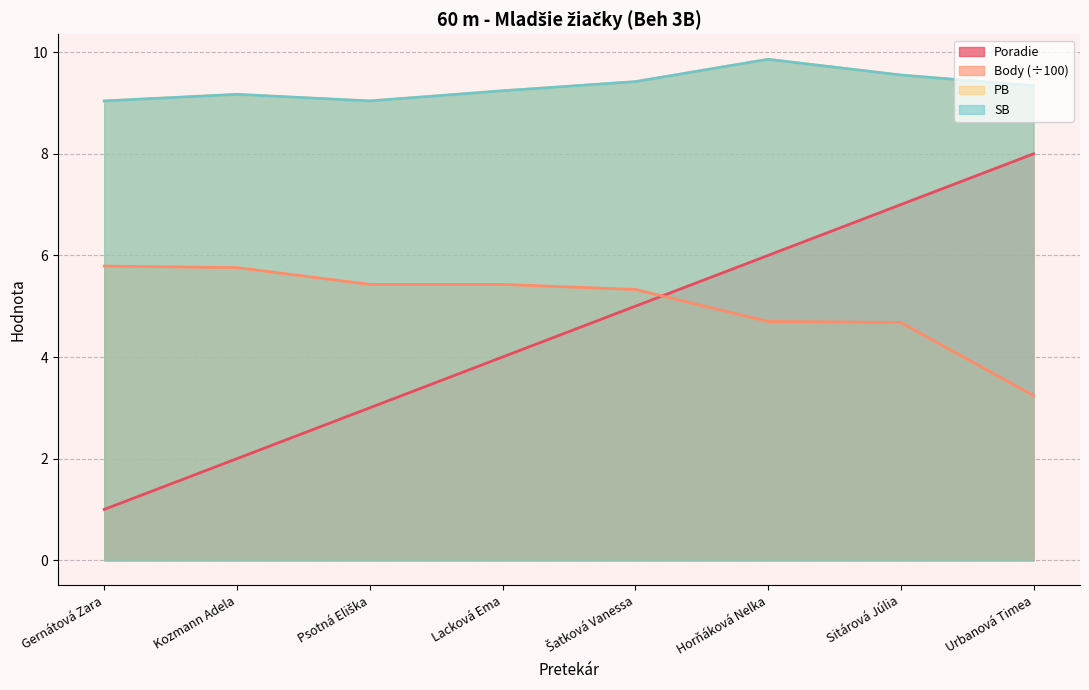

What is the greatest value displayed?

9.9